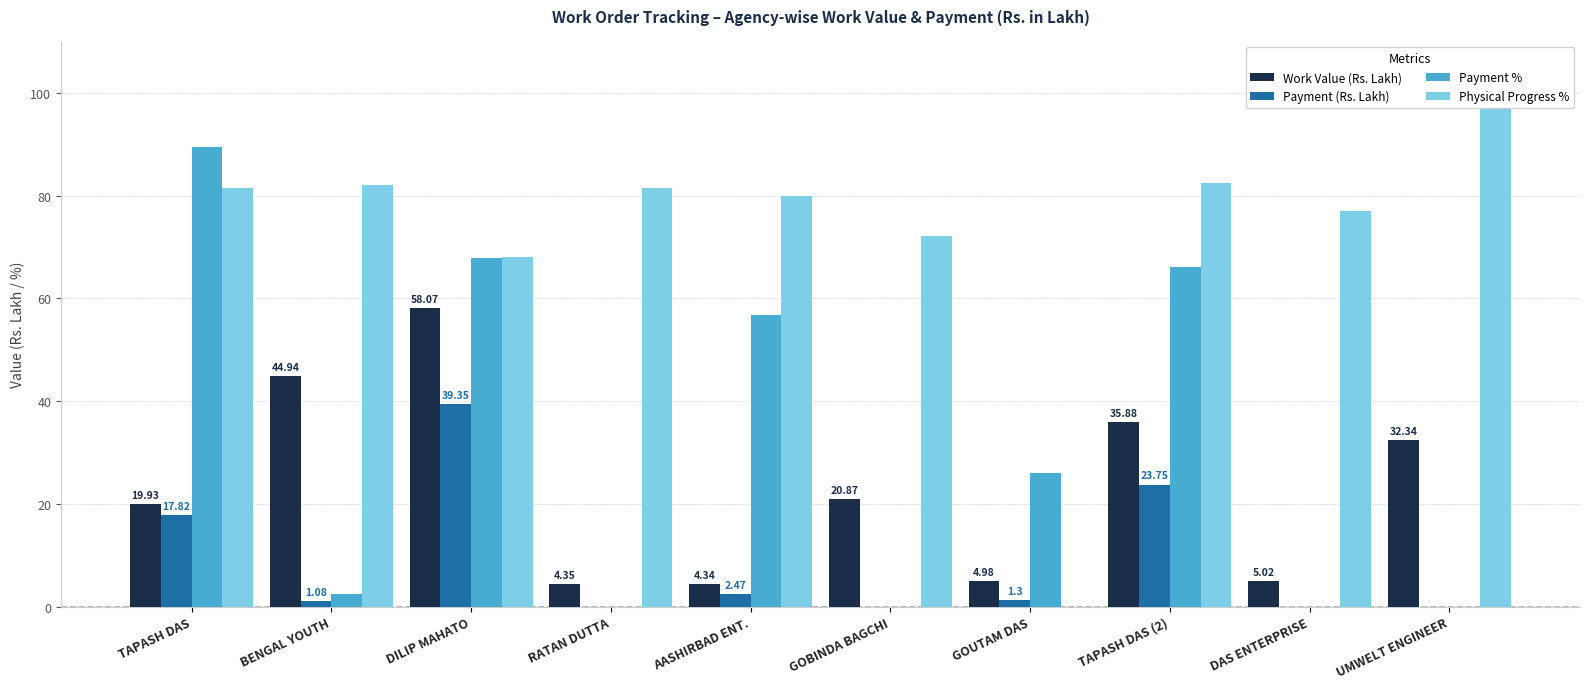

Which series has the largest total across all categories?

Physical Progress %